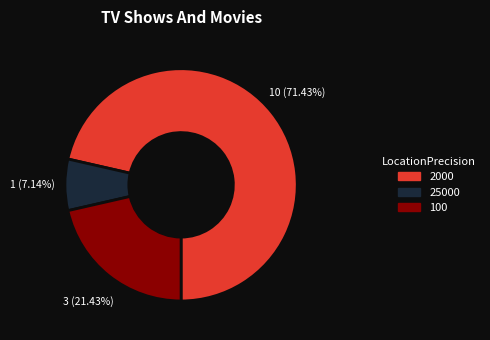

Does any single category account for the majority?

Yes